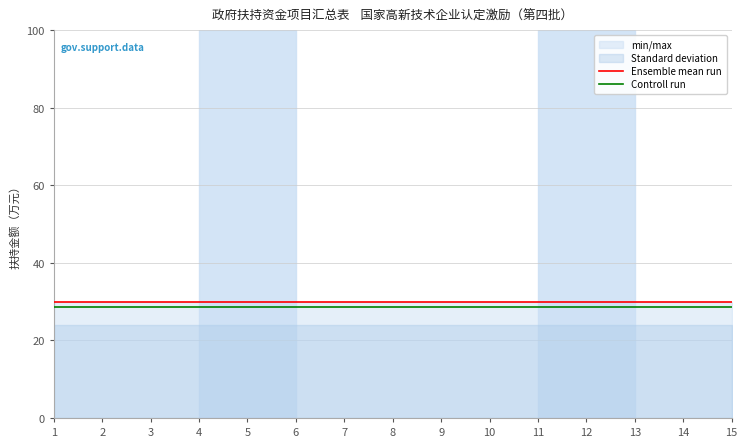

The Ensemble mean run series shows 9.7 at 6. True or false?

False